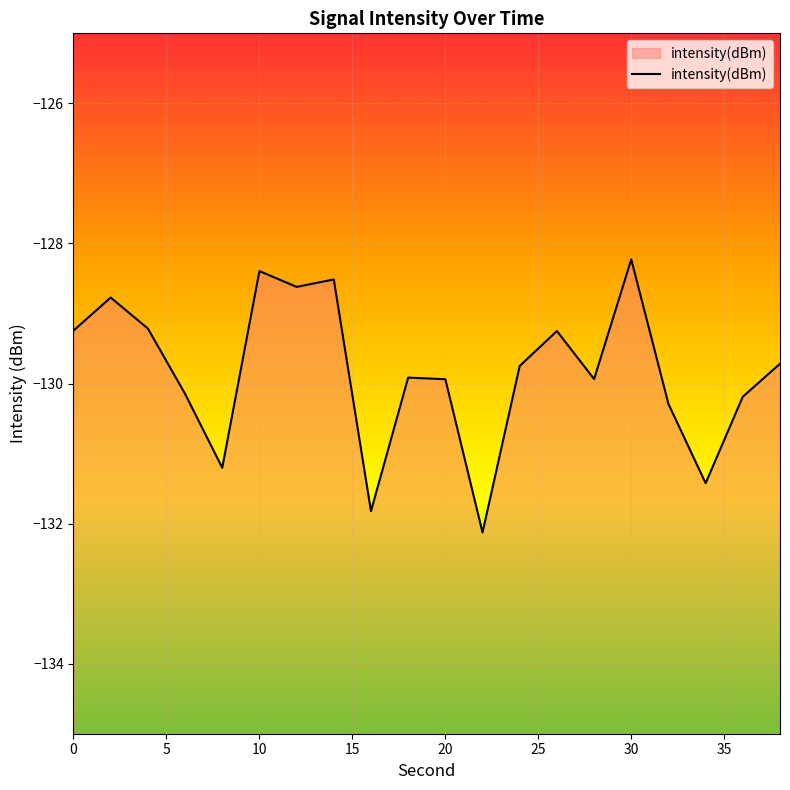

Read the value at 20.

-129.9